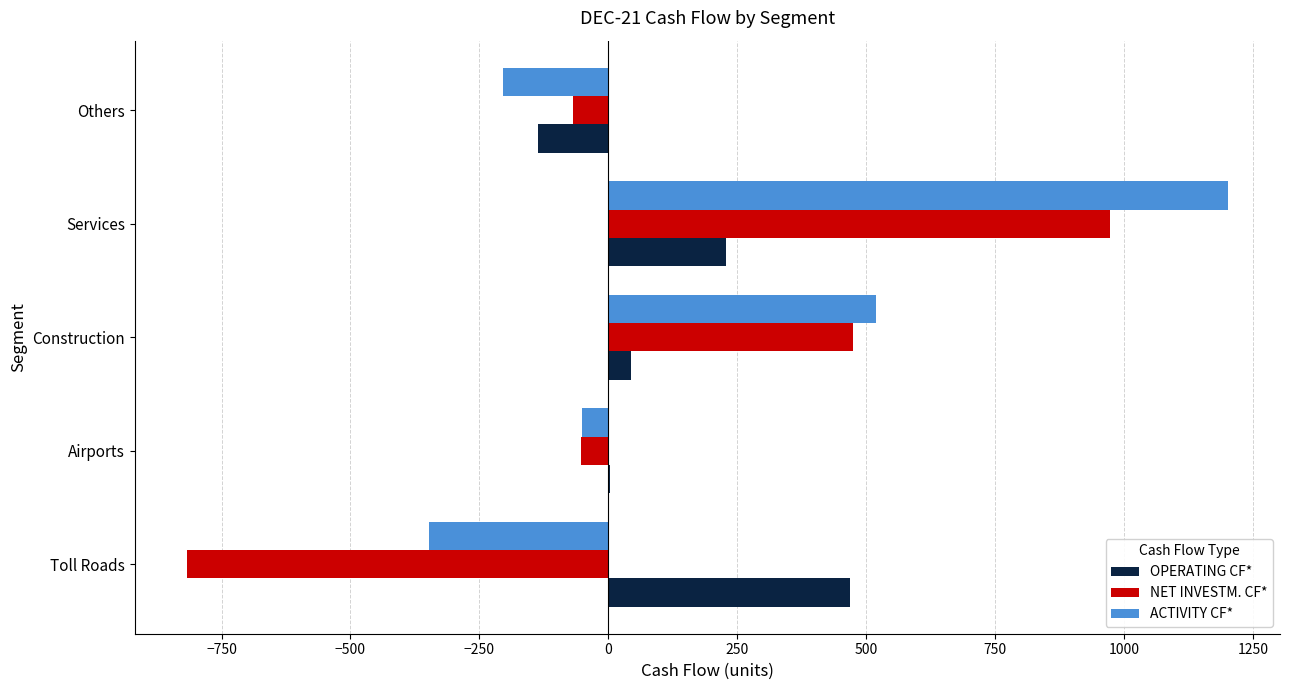

What is the average value of the NET INVESTM. CF* series?

102